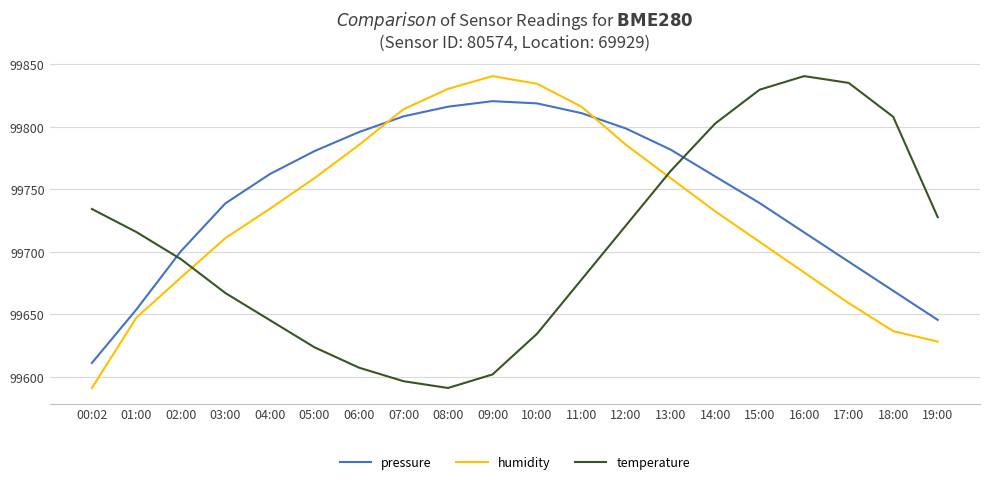

What position from the right is 08:00?

12